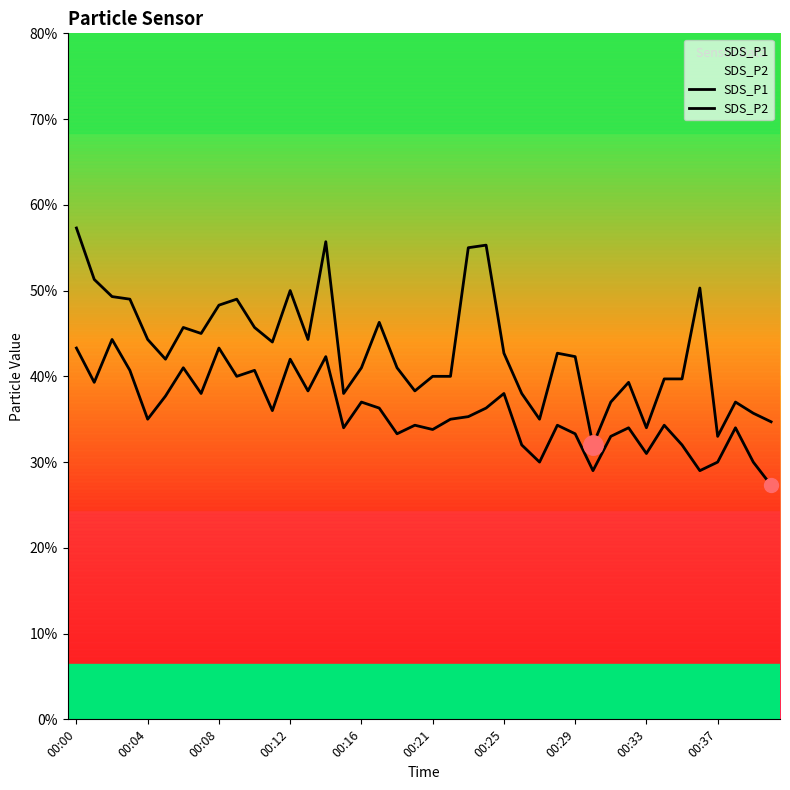

Does the chart display data point markers on the line(s)?

No